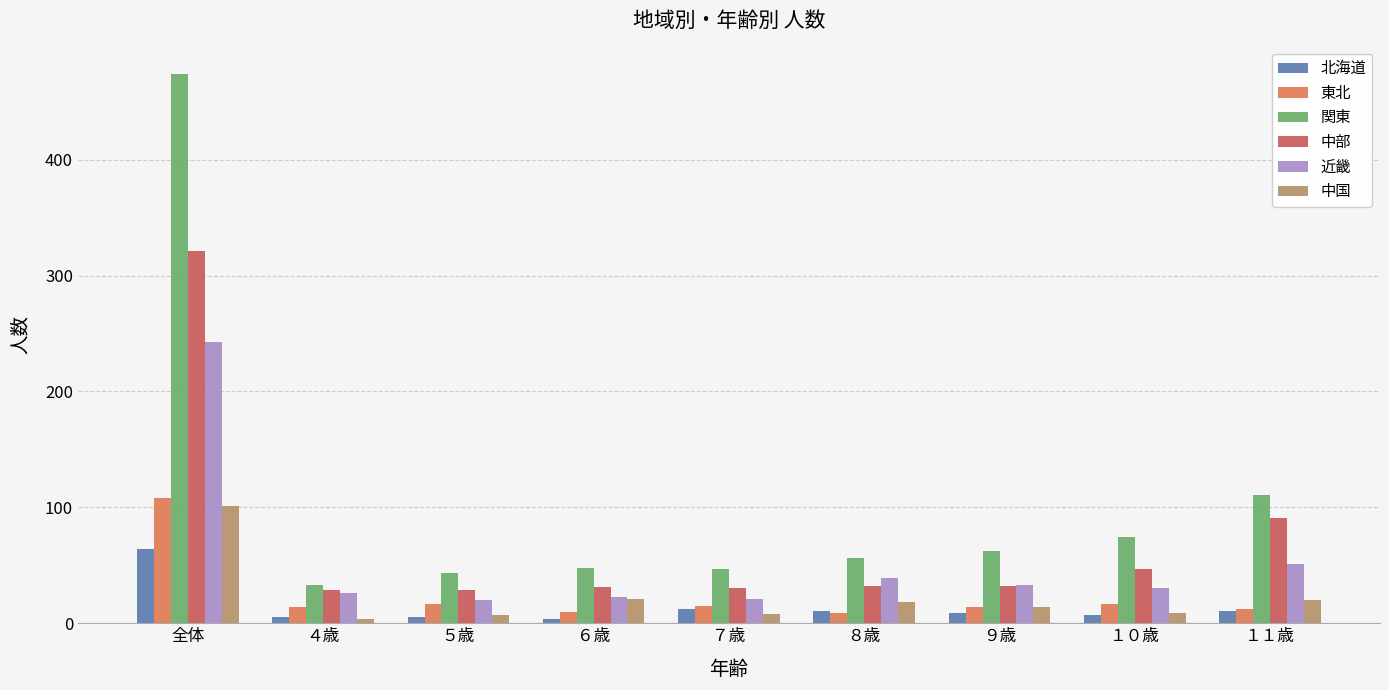

At which category is the sum across all series the highest?

全体